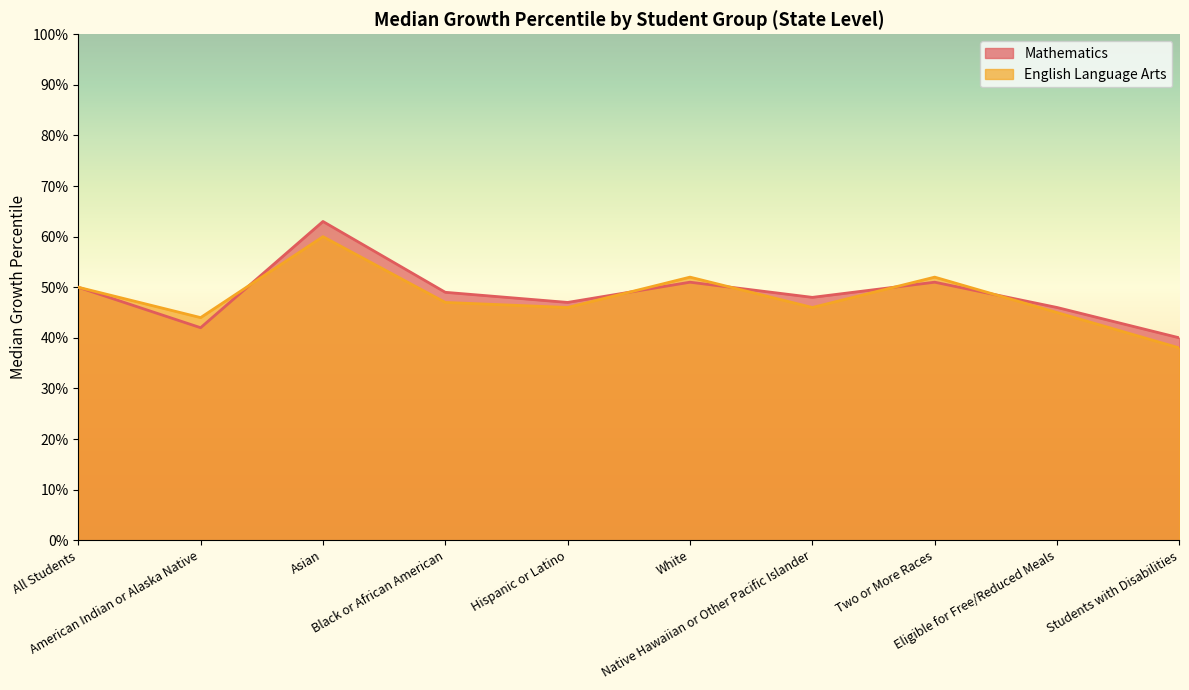

Rank the categories by English Language Arts value from lowest to highest.

Students with Disabilities, American Indian or Alaska Native, Eligible for Free/Reduced Meals, Hispanic or Latino, Native Hawaiian or Other Pacific Islander, Black or African American, All Students, White, Two or More Races, Asian